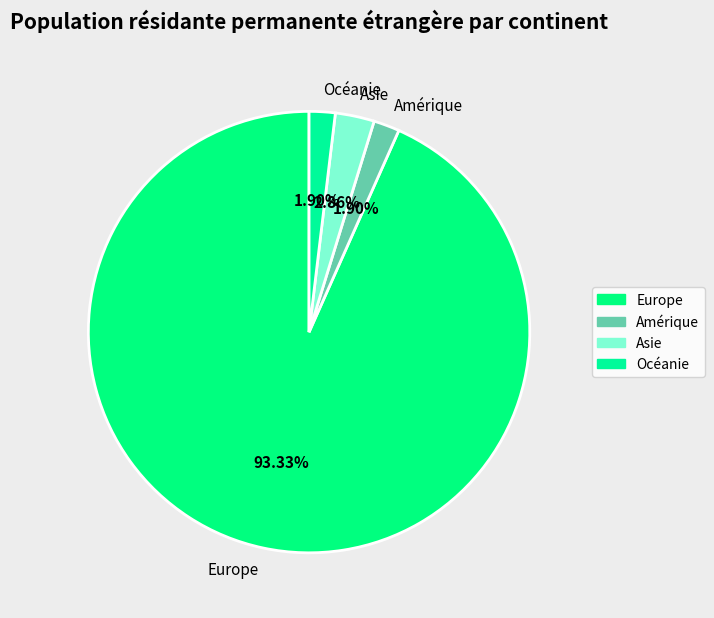

Which has a higher value, Europe or Amérique?

Europe